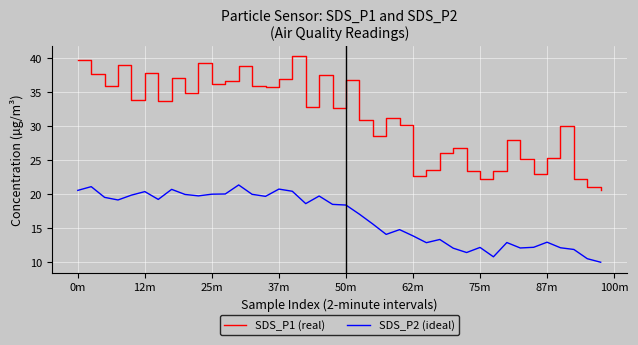

Which series has the largest total across all categories?

SDS_P1 (real)